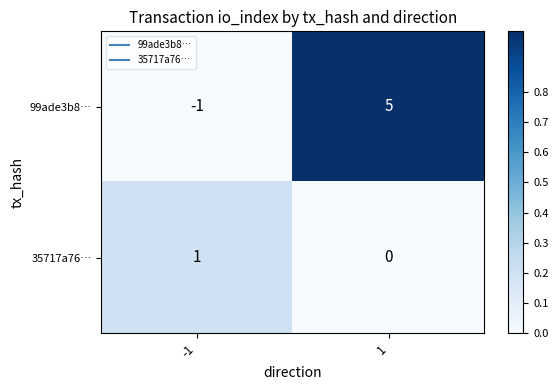

Which series has the largest total across all categories?

99ade3b8…